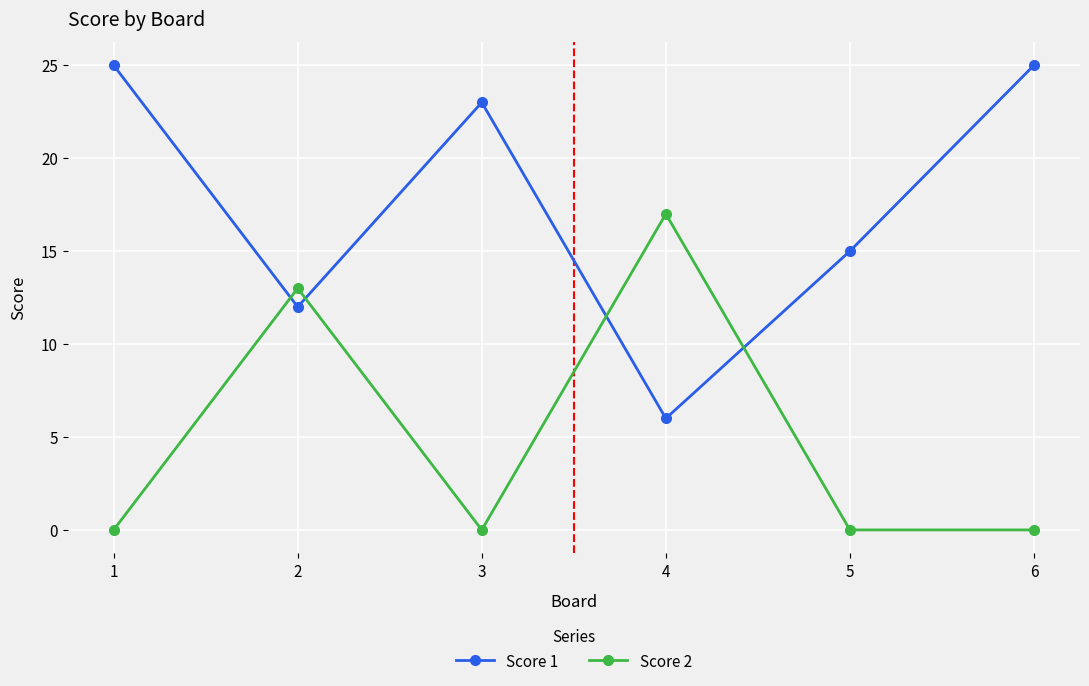

Which category has the highest value in the Score 2 series?

4